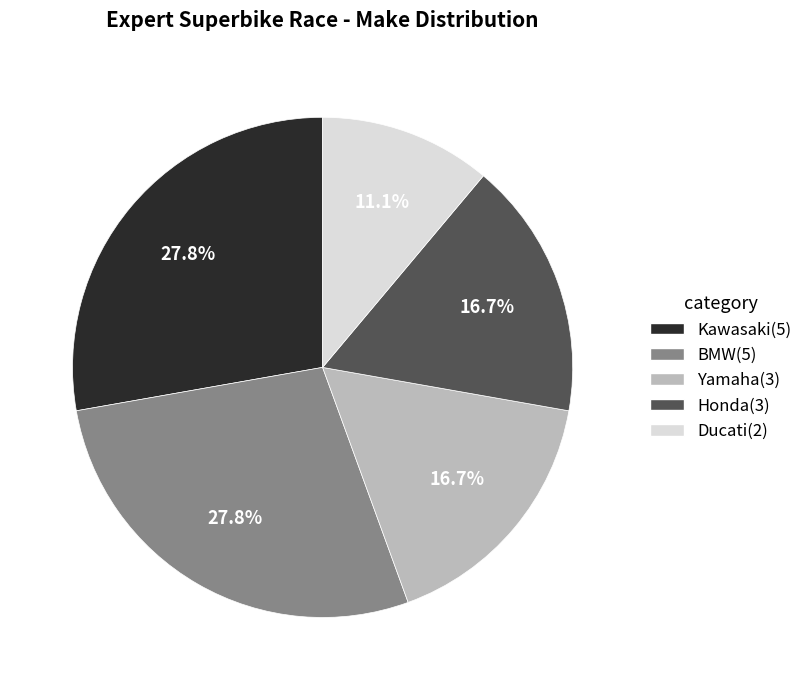

To the nearest percent, what is the difference between the largest and smallest slice percentages?

17%